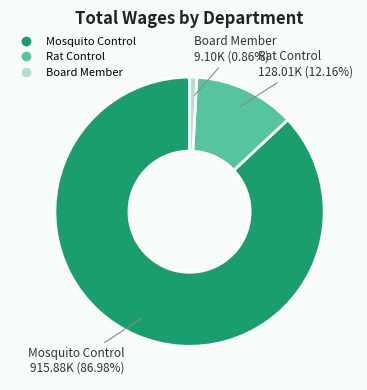

Is there a majority slice in this chart?

Yes